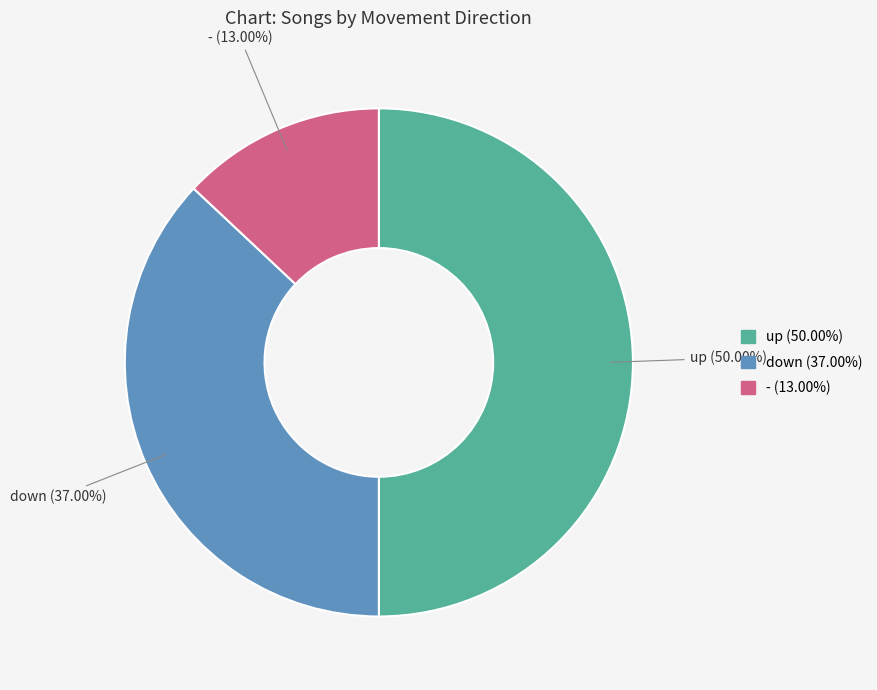

To the nearest percent, what portion does up represent?

50%